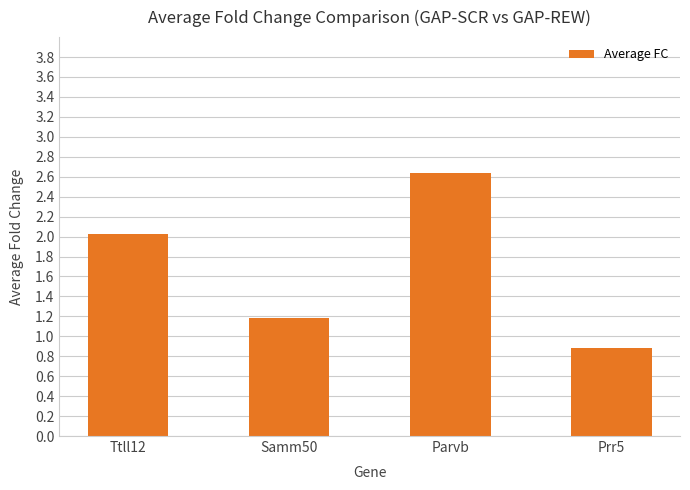

Are the bars horizontal?

No